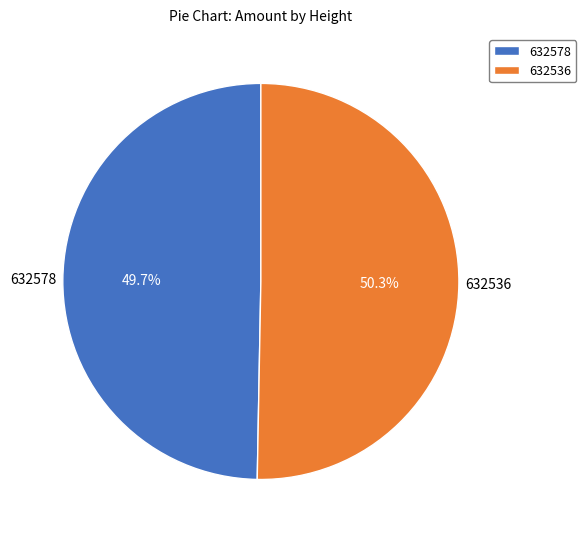

Does 632578 account for over 50% of the chart?

No